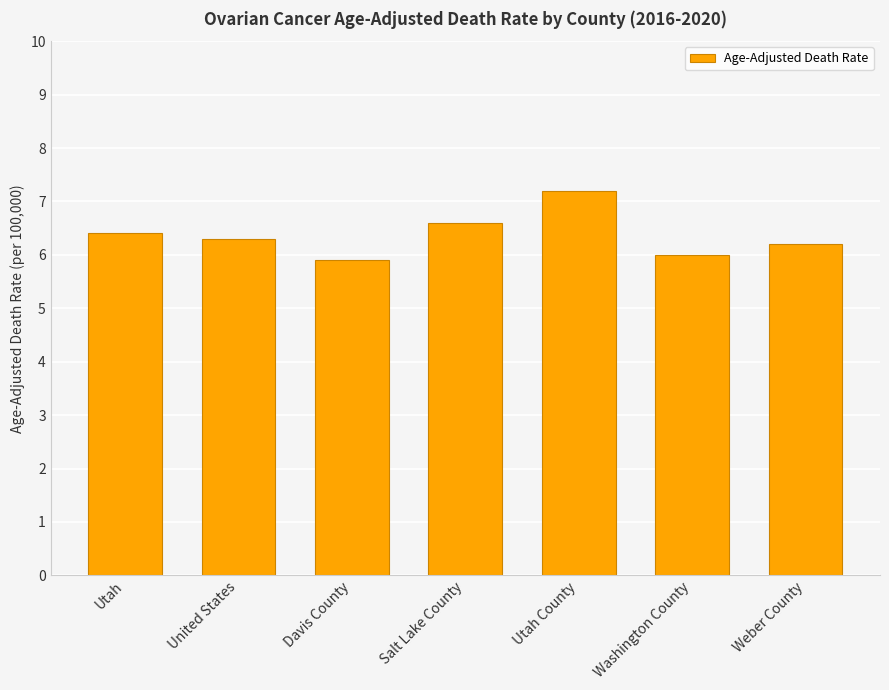

How many series are shown in this chart?

1